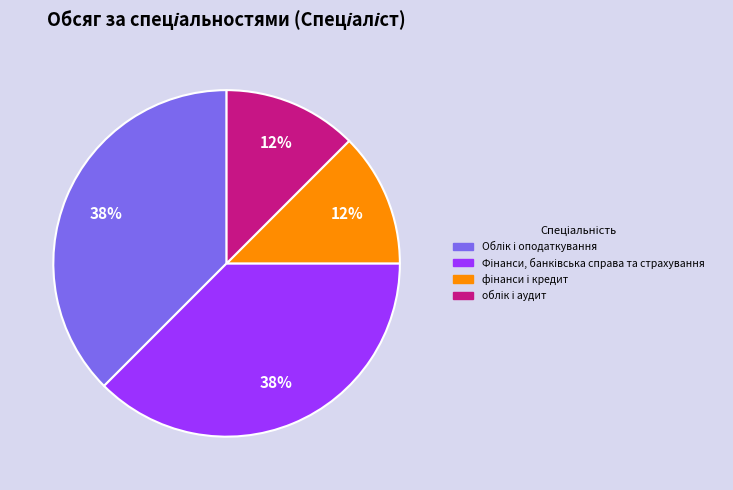

Does any single category account for the majority?

No